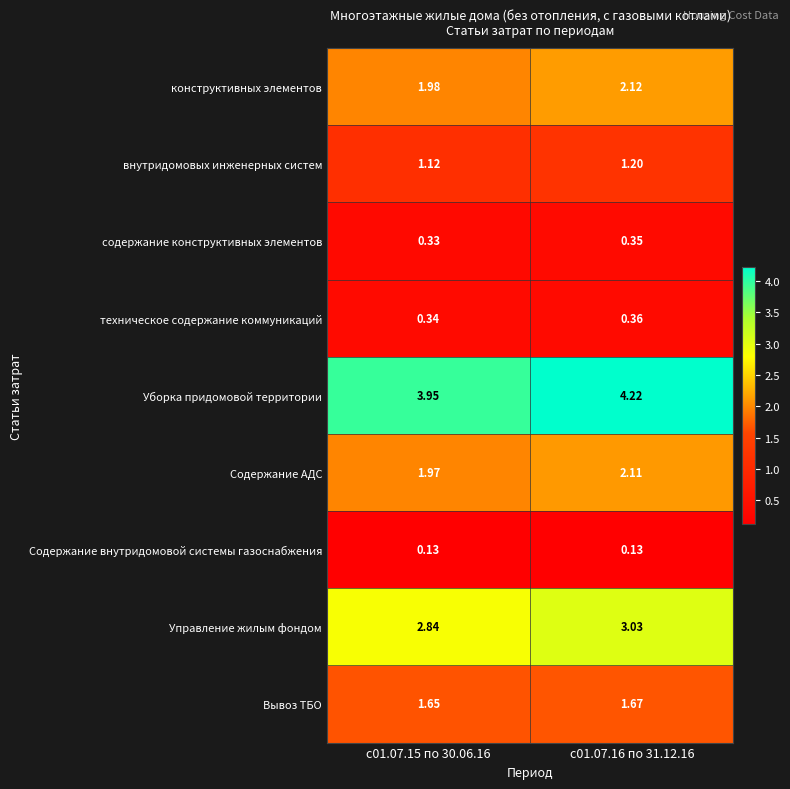

Rank the series at с01.07.15 по 30.06.16 from lowest to highest value.

Содержание внутридомовой системы газоснабжения, содержание конструктивных элементов, техническое содержание коммуникаций, внутридомовых инженерных систем, Вывоз ТБО, Содержание АДС, конструктивных элементов, Управление жилым фондом, Уборка придомовой территории